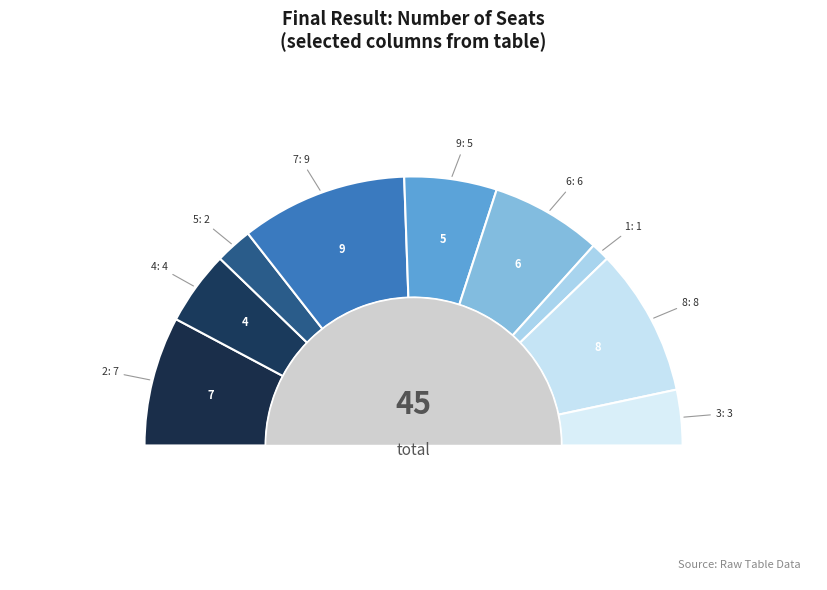

Is 4 the majority of the pie?

No